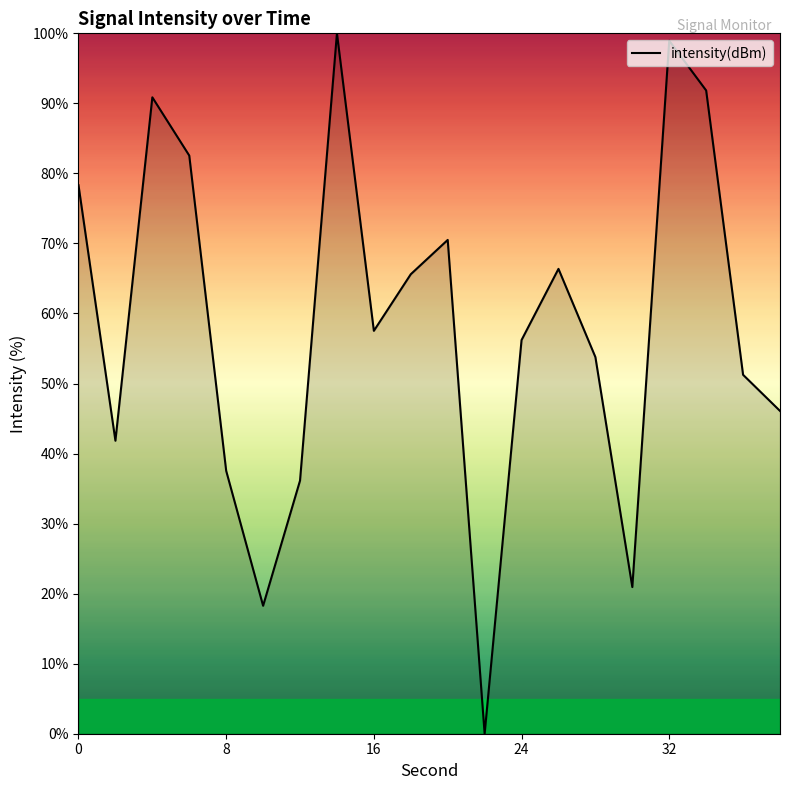

What is the difference between the maximum and minimum values?

100.0